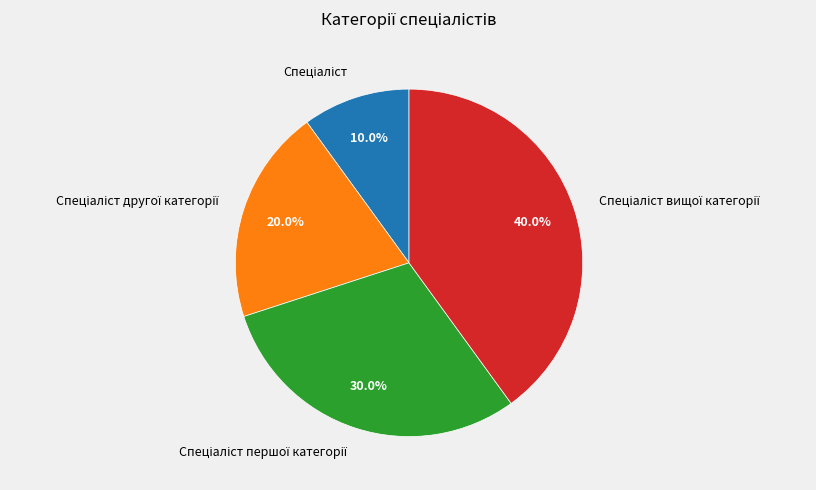

Is there a majority slice in this chart?

No